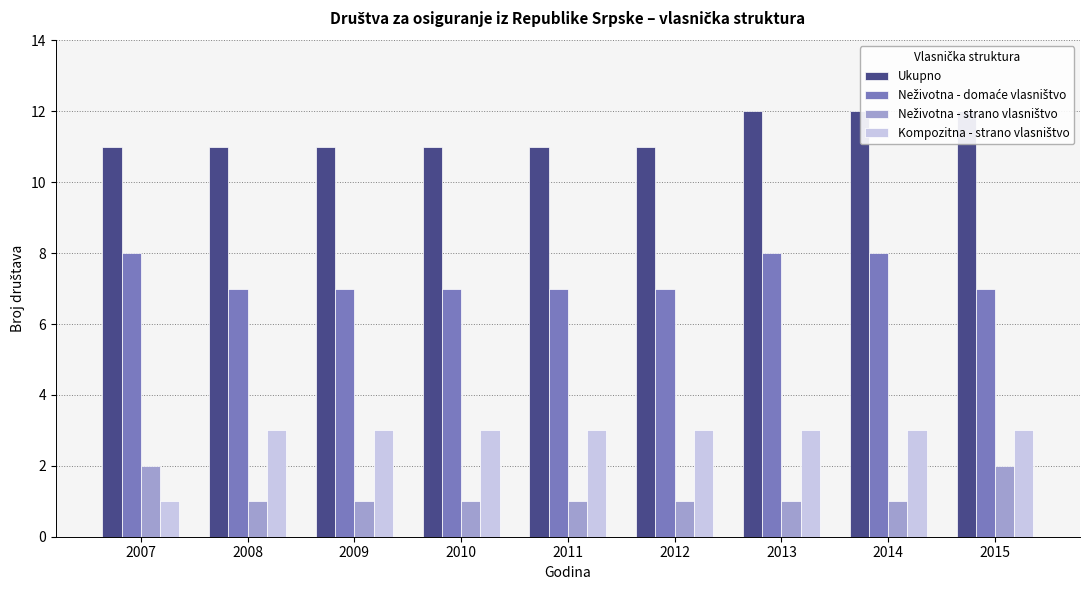

What value does the Neživotna - strano vlasništvo series have at 2011?

1